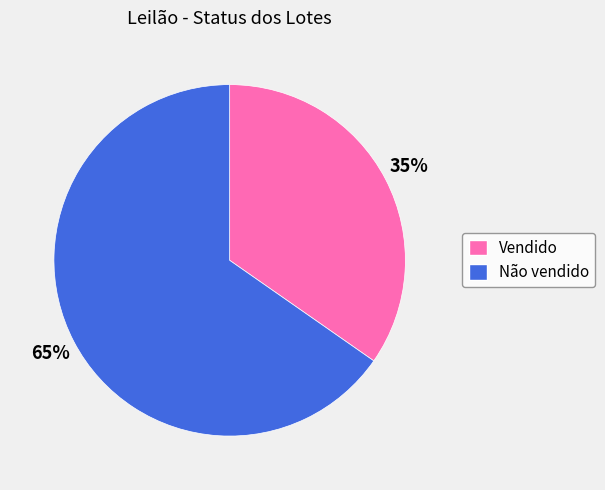

Rank the categories by value from lowest to highest.

Vendido, Não vendido